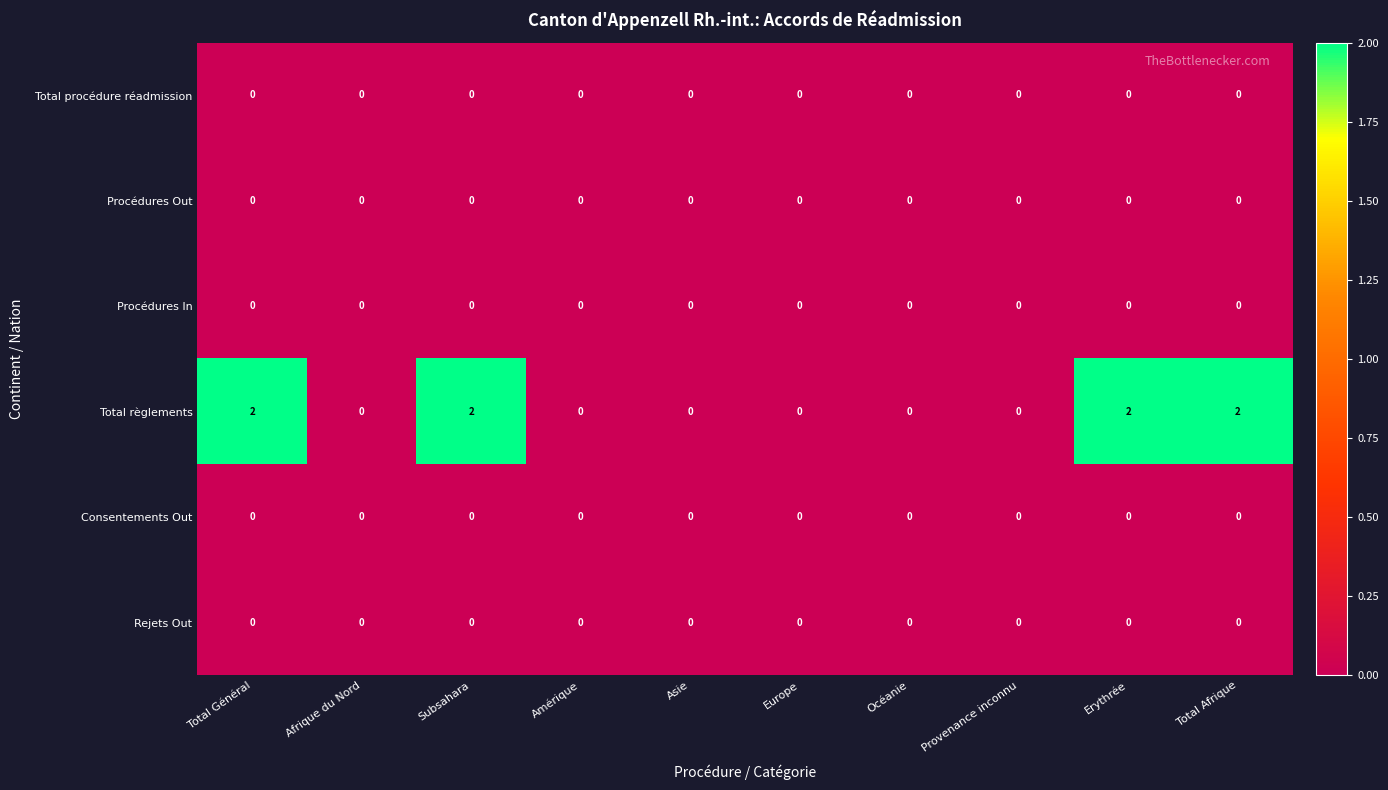

Between Subsahara and Amérique, which series saw the biggest shift?

Total règlements